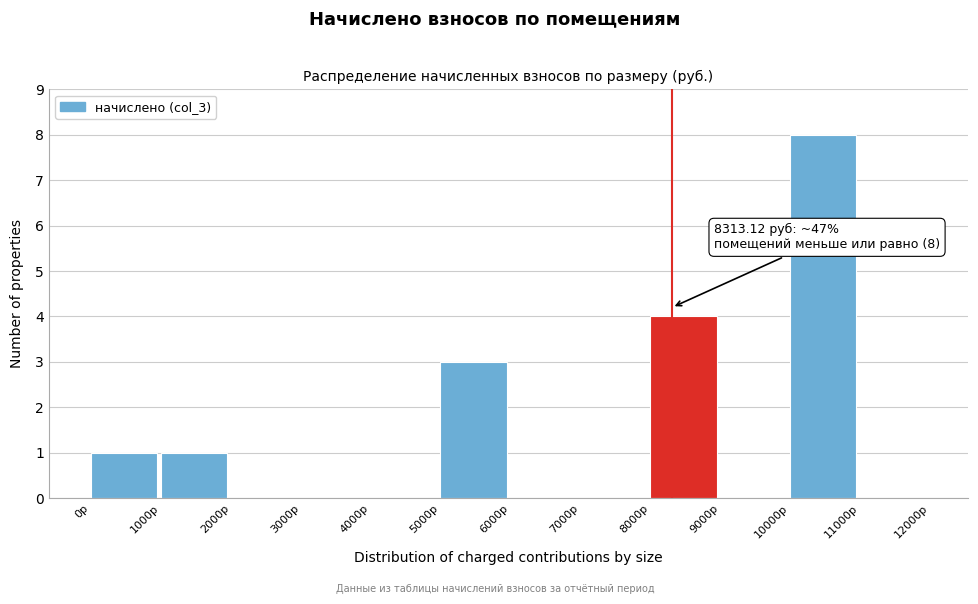

Which range on the x-axis has the tallest bar?

10000 to 11000